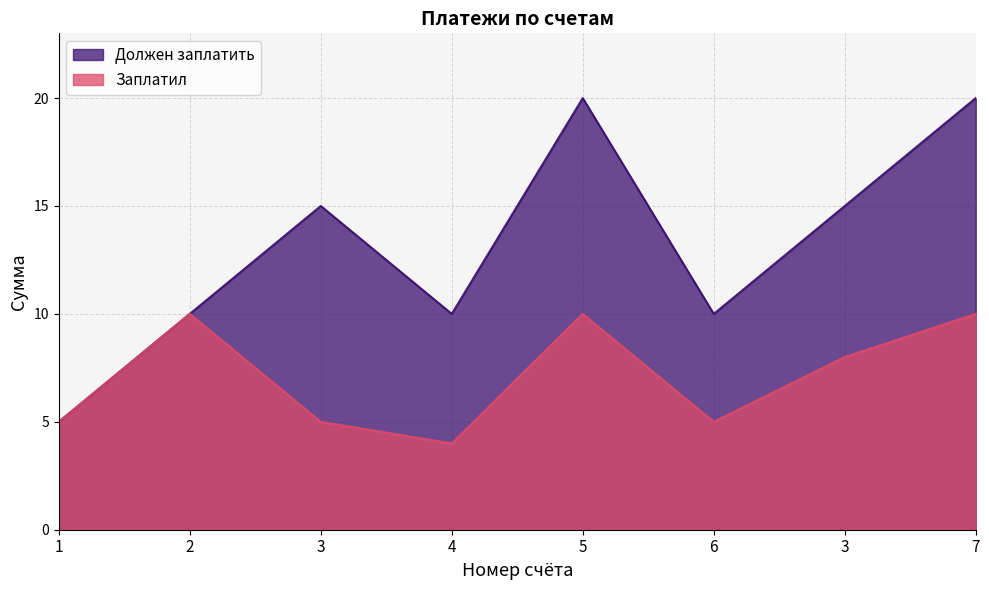

Which series has the largest range (max minus min)?

Должен заплатить